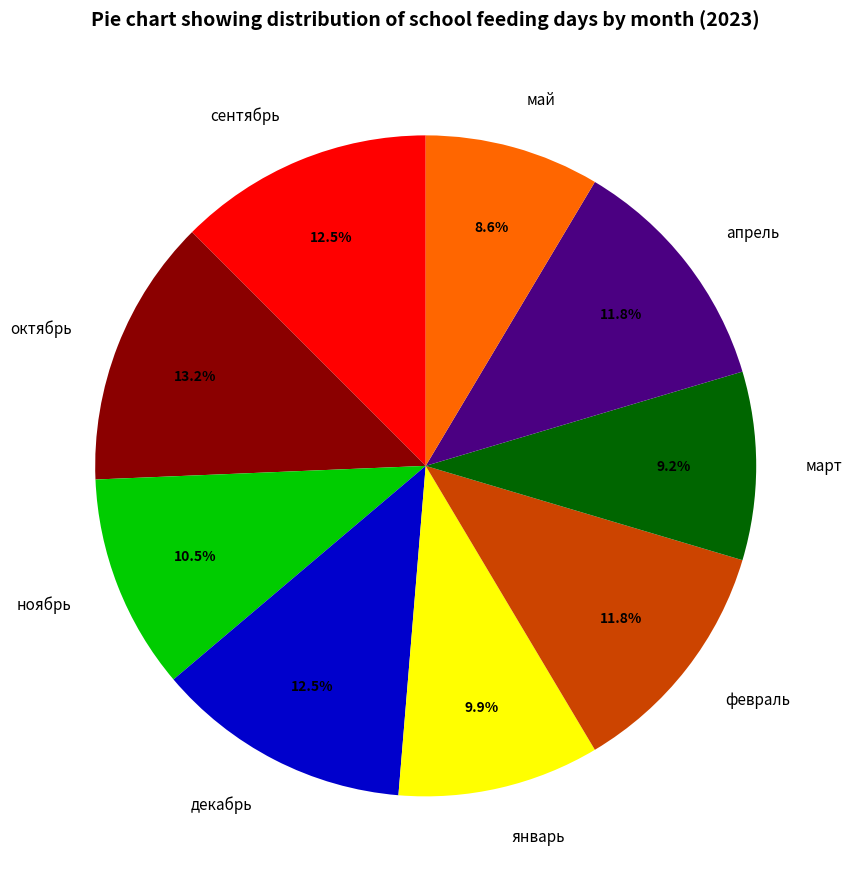

Count the number of slices in the pie.

9